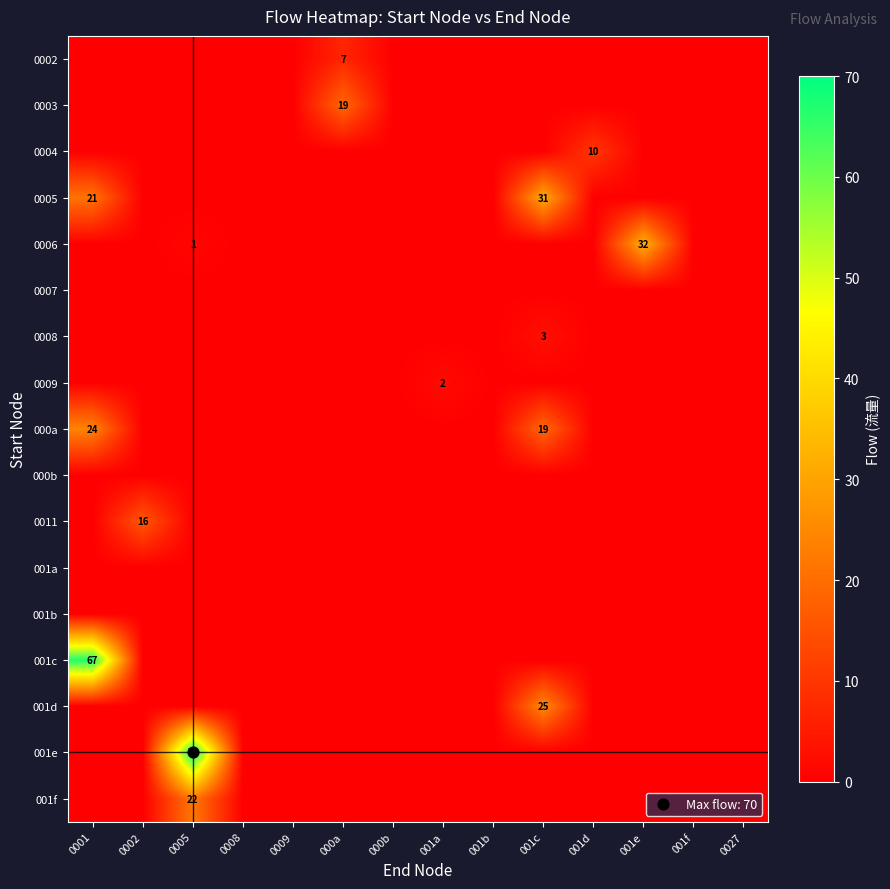

Rank the series at 001c from lowest to highest value.

0002, 0003, 0004, 0006, 0007, 0009, 000b, 0011, 001a, 001b, 001c, 001e, 001f, 0008, 000a, 001d, 0005